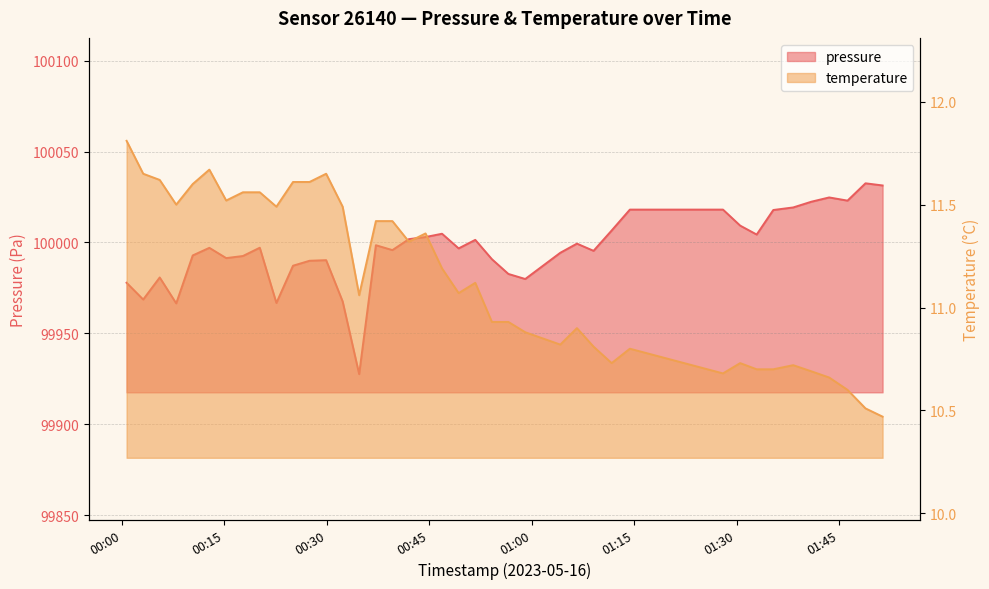

True or false: pressure has more than 1 points higher than both neighbors.

True